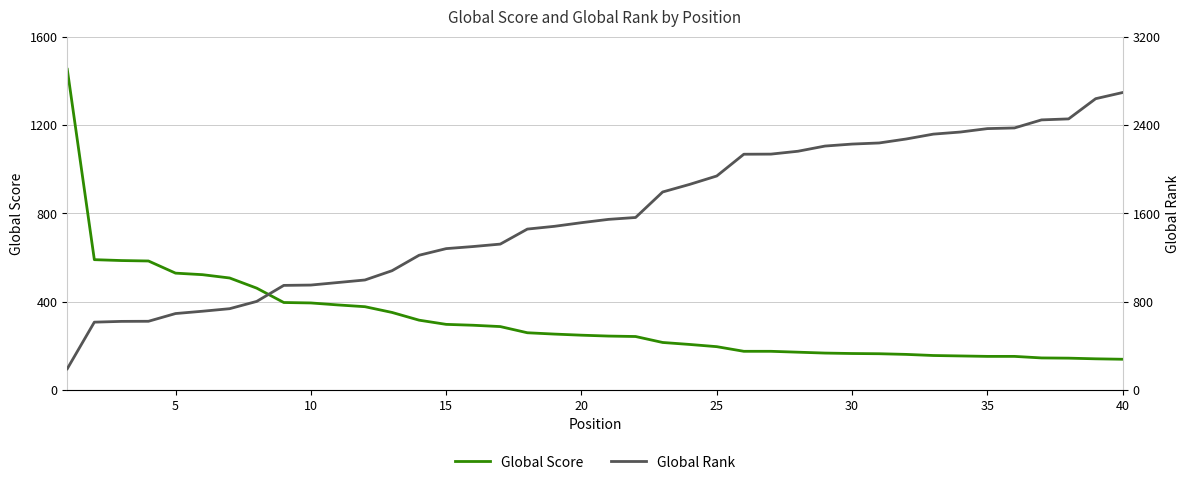

What are all the series names shown in the legend?

Global Score, Global Rank